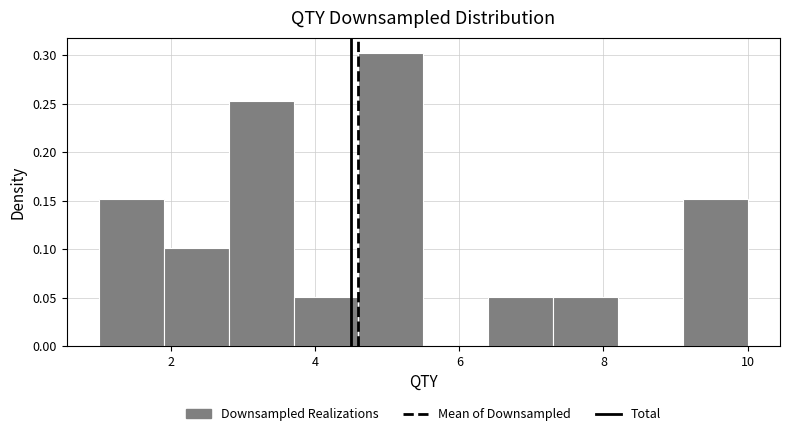

Reading left to right, transcribe this chart: for each bar, give the range it covers on the x-axis and its height. Neither the bar edges nor the heights are printed on the chart, so give them approximately, as read against the axes.

1.0 to 1.9: 0.150
1.9 to 2.8: 0.100
2.8 to 3.7: 0.255
3.7 to 4.6: 0.050
4.6 to 5.5: 0.305
5.5 to 6.4: 0
6.4 to 7.3: 0.050
7.3 to 8.2: 0.050
8.2 to 9.1: 0
9.1 to 10.0: 0.150